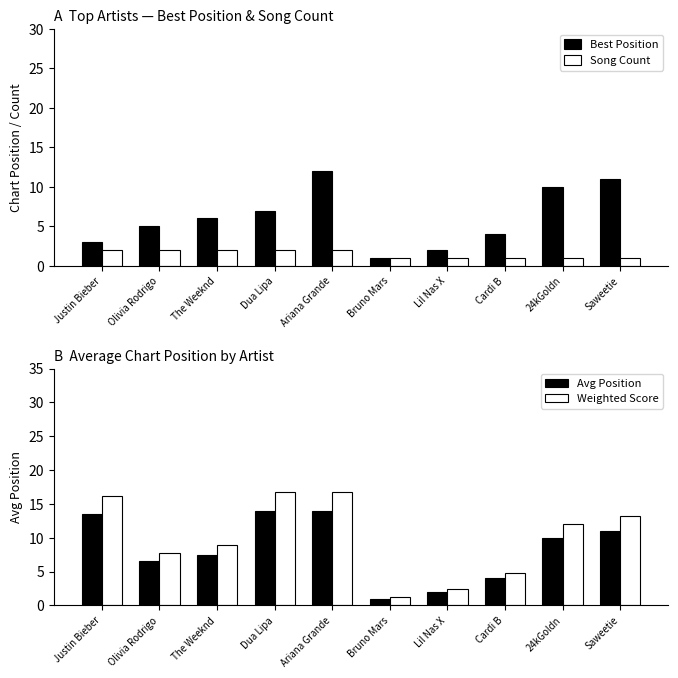

Which has a higher value, Lil Nas X or Justin Bieber?

Justin Bieber